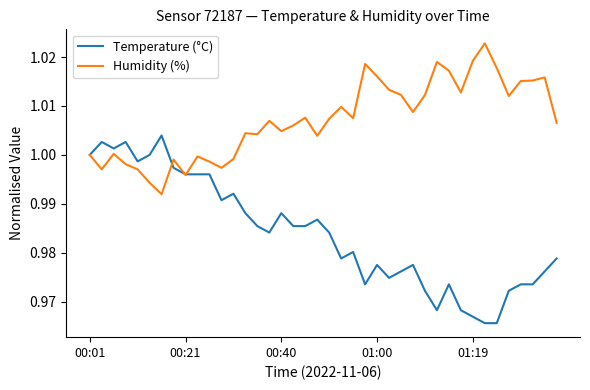

Which series has the widest spread of values?

Temperature (°C)